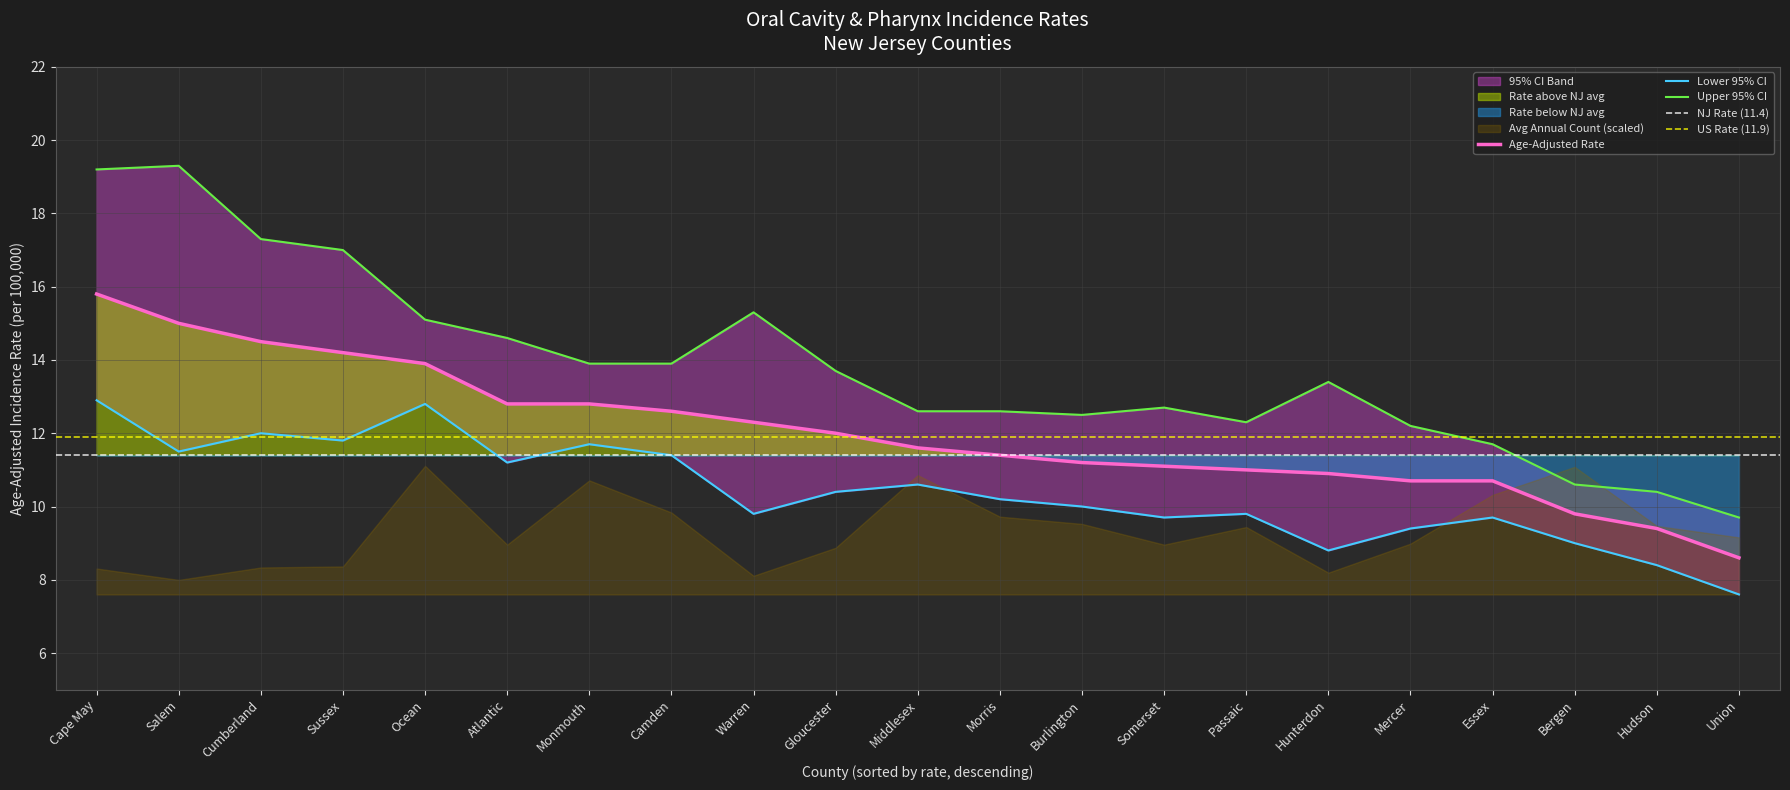

How many interior local valleys does the Upper 95% CI series have?

2